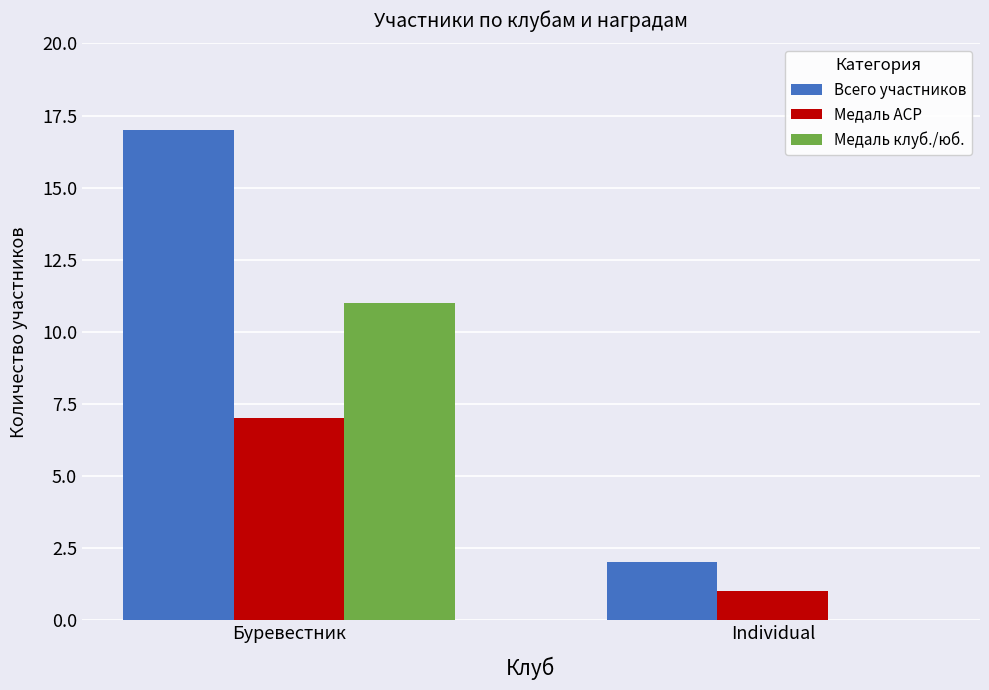

What is the sum of all Всего участников values?

19